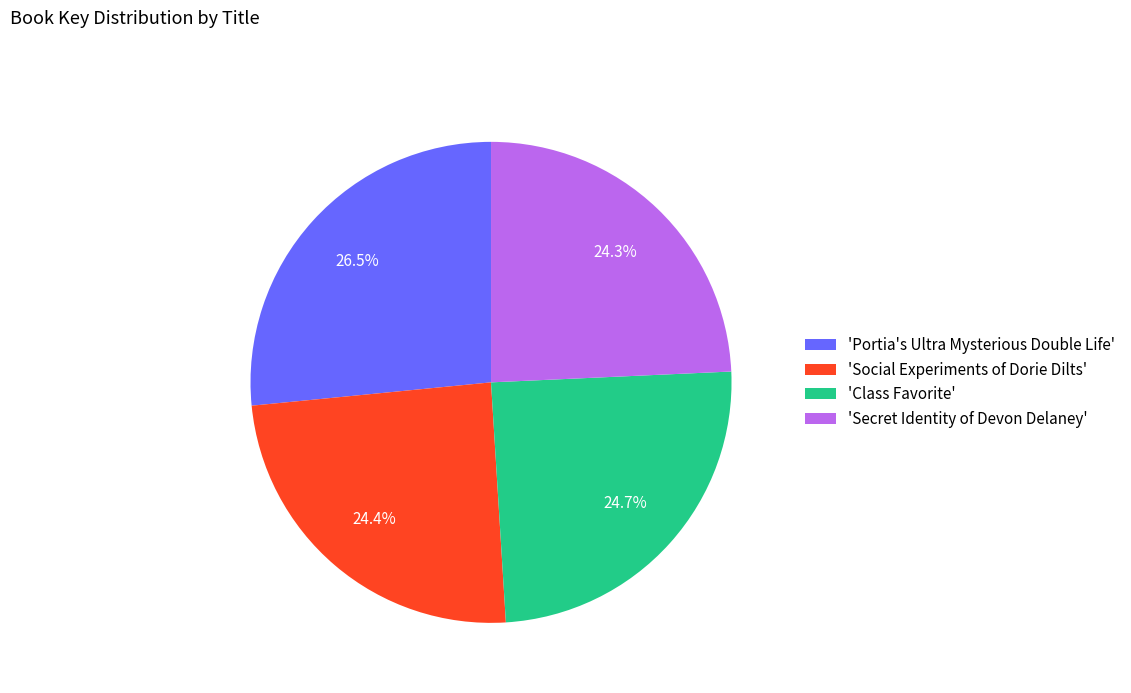

To the nearest percent, what is the difference between the largest and smallest slice percentages?

2%